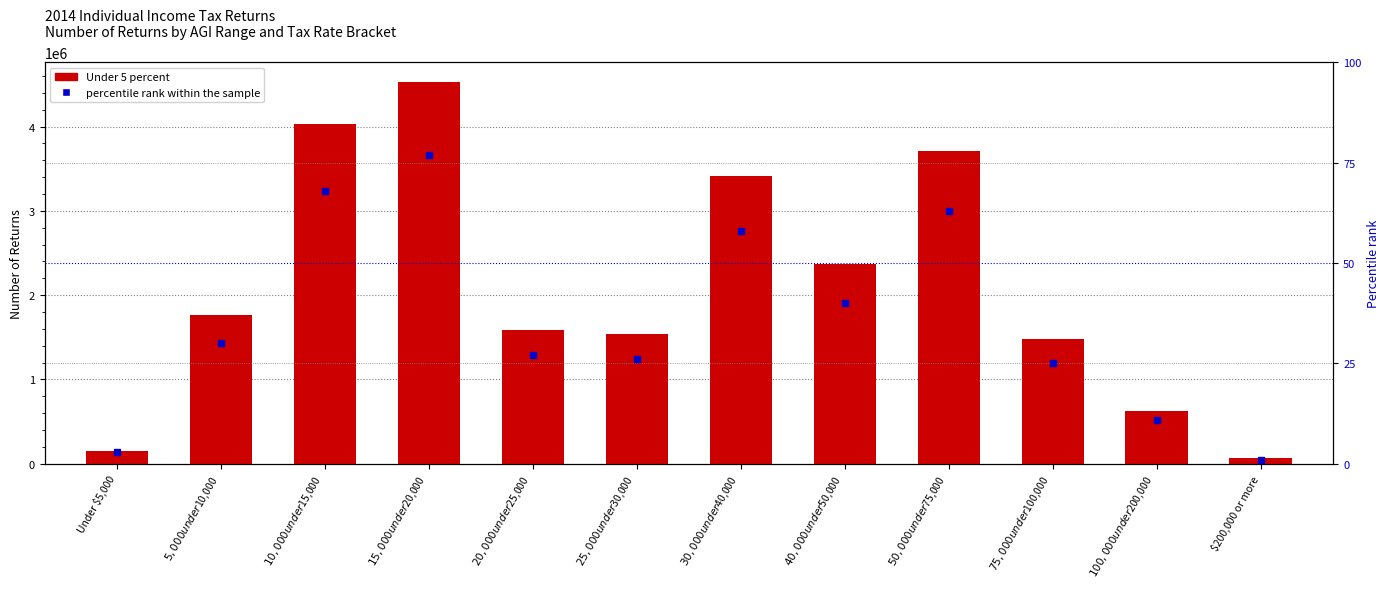

The percentile rank within the sample series shows 17 at $50,000 under $75,000. True or false?

False